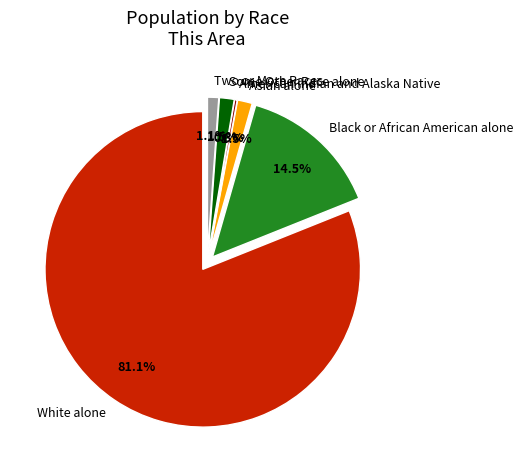

Count the number of slices in the pie.

6